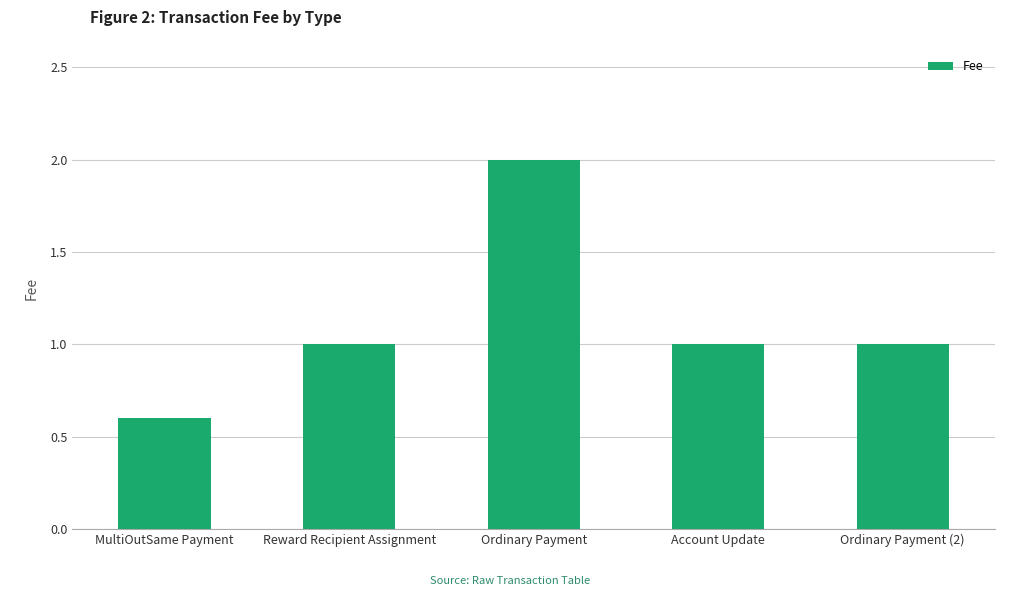

The chart shows a value of 1.2 at Ordinary Payment. True or false?

False